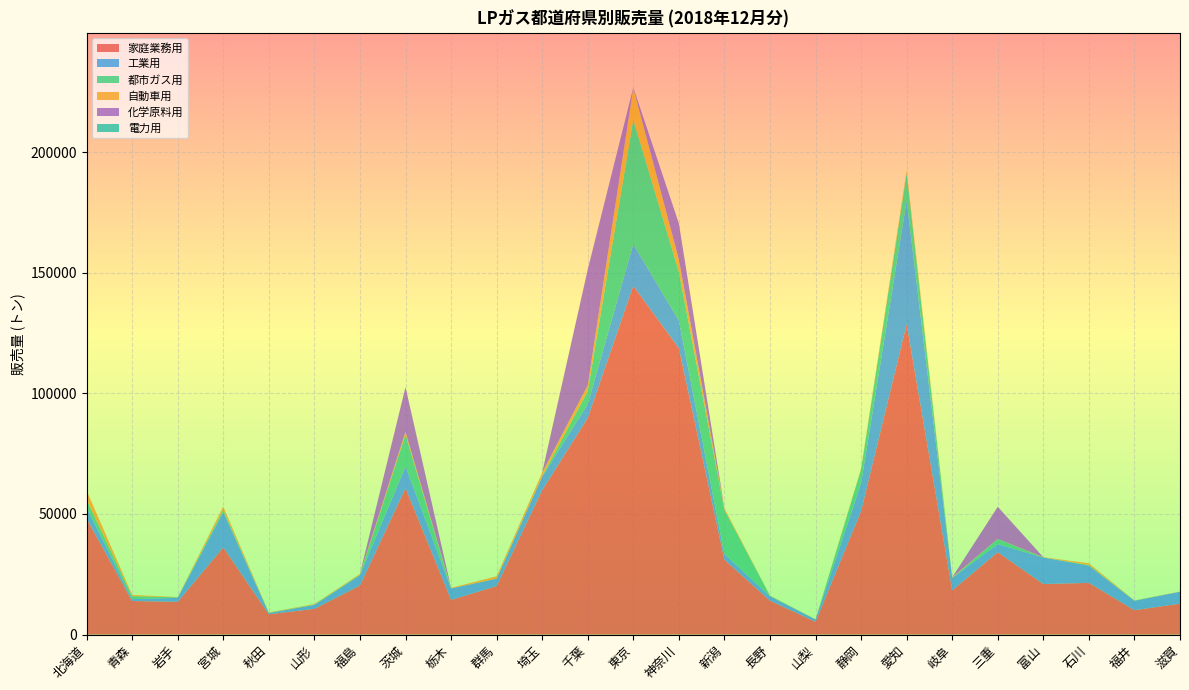

Reading left to right, what are all the values shown in this chart?

家庭業務用: 北海道=48006	青森=13926	岩手=13566	宮城=36131	秋田=8400	山形=10665	福島=20327	茨城=60687	栃木=14361	群馬=20109	埼玉=59835	千葉=89790	東京=144555	神奈川=118691	新潟=31020	長野=14056	山梨=5322	静岡=51146	愛知=128696	岐阜=18347	三重=34129	富山=20952	石川=21428	福井=10093	滋賀=12821
工業用: 北海道=4651	青森=760	岩手=1660	宮城=14617	秋田=541	山形=1574	福島=4269	茨城=9056	栃木=4761	群馬=3063	埼玉=5629	千葉=5721	東京=17319	神奈川=11492	新潟=2386	長野=1792	山梨=921	静岡=11561	愛知=51177	岐阜=5136	三重=3369	富山=10990	石川=7114	福井=3901	滋賀=4915
都市ガス用: 北海道=3206	青森=1230	岩手=200	宮城=948	秋田=65	山形=223	福島=223	茨城=13179	栃木=11	群馬=0	埼玉=126	千葉=5374	東京=51597	神奈川=20171	新潟=18266	長野=262	山梨=41	静岡=5768	愛知=11367	岐阜=0	三重=2146	富山=17	石川=292	福井=121	滋賀=0
自動車用: 北海道=3835	青森=522	岩手=114	宮城=1372	秋田=163	山形=216	福島=332	茨城=1128	栃木=245	群馬=990	埼玉=1559	千葉=2462	東京=13161	神奈川=5142	新潟=695	長野=78	山梨=87	静岡=373	愛知=1262	岐阜=240	三重=24	富山=101	石川=715	福井=65	滋賀=78
化学原料用: 北海道=0	青森=0	岩手=0	宮城=0	秋田=0	山形=0	福島=0	茨城=18533	栃木=0	群馬=0	埼玉=0	千葉=47997	東京=167	神奈川=14972	新潟=0	長野=0	山梨=0	静岡=0	愛知=0	岐阜=0	三重=13325	富山=0	石川=0	福井=0	滋賀=8
電力用: 北海道=0	青森=0	岩手=0	宮城=0	秋田=0	山形=0	福島=0	茨城=0	栃木=0	群馬=0	埼玉=0	千葉=0	東京=0	神奈川=0	新潟=0	長野=0	山梨=0	静岡=0	愛知=0	岐阜=0	三重=0	富山=0	石川=0	福井=0	滋賀=0